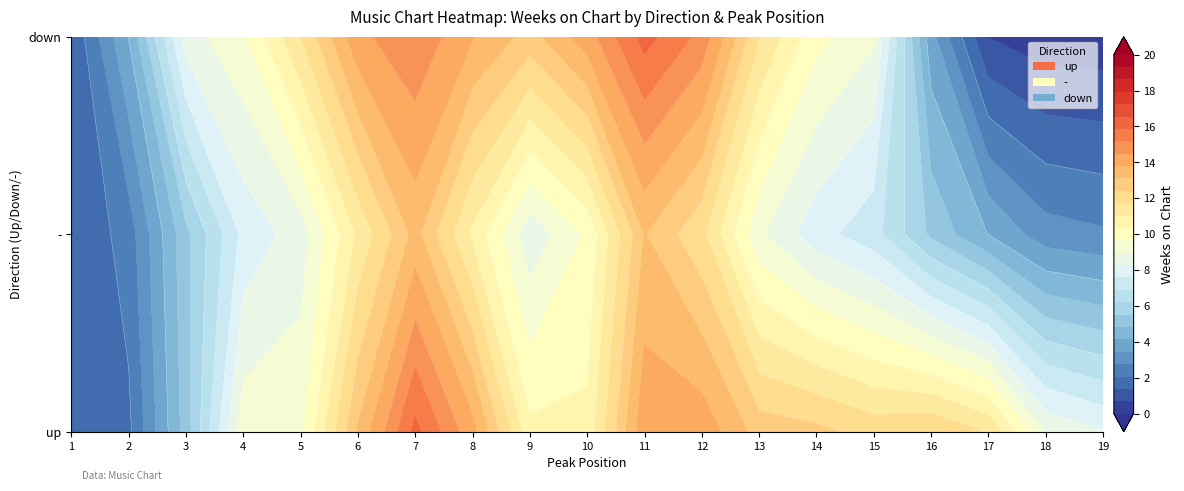

What is the average value of the down series?

11